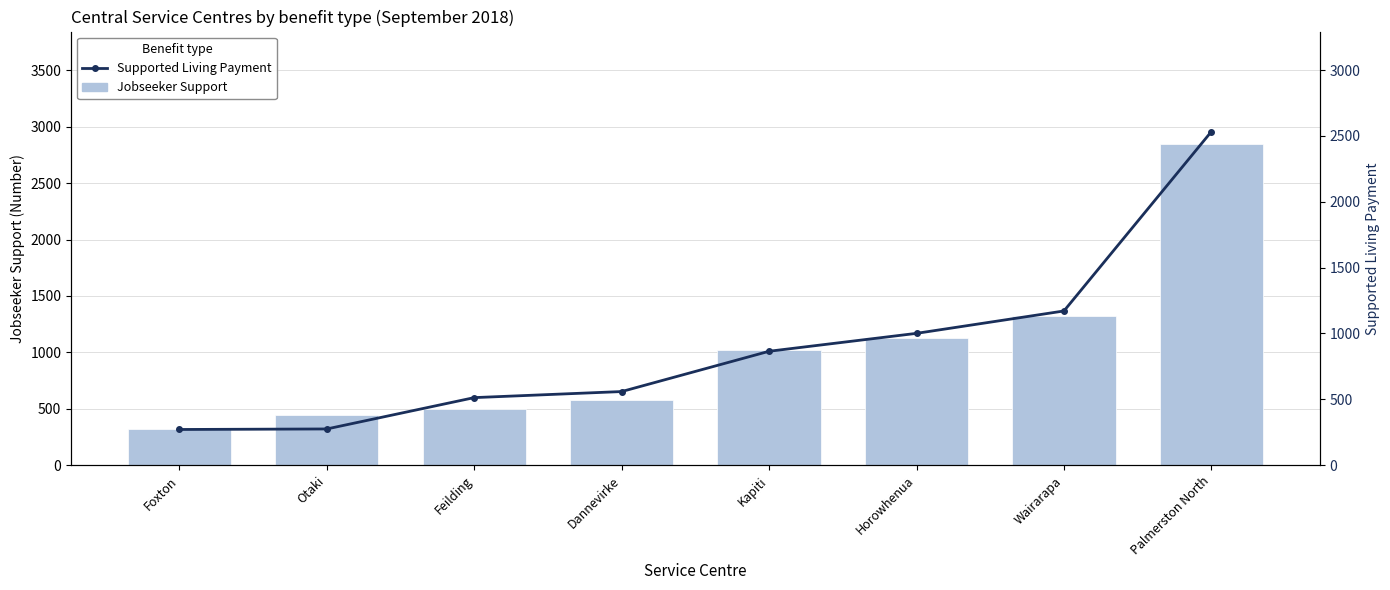

What is the label of the 1st bar from the left?

Foxton